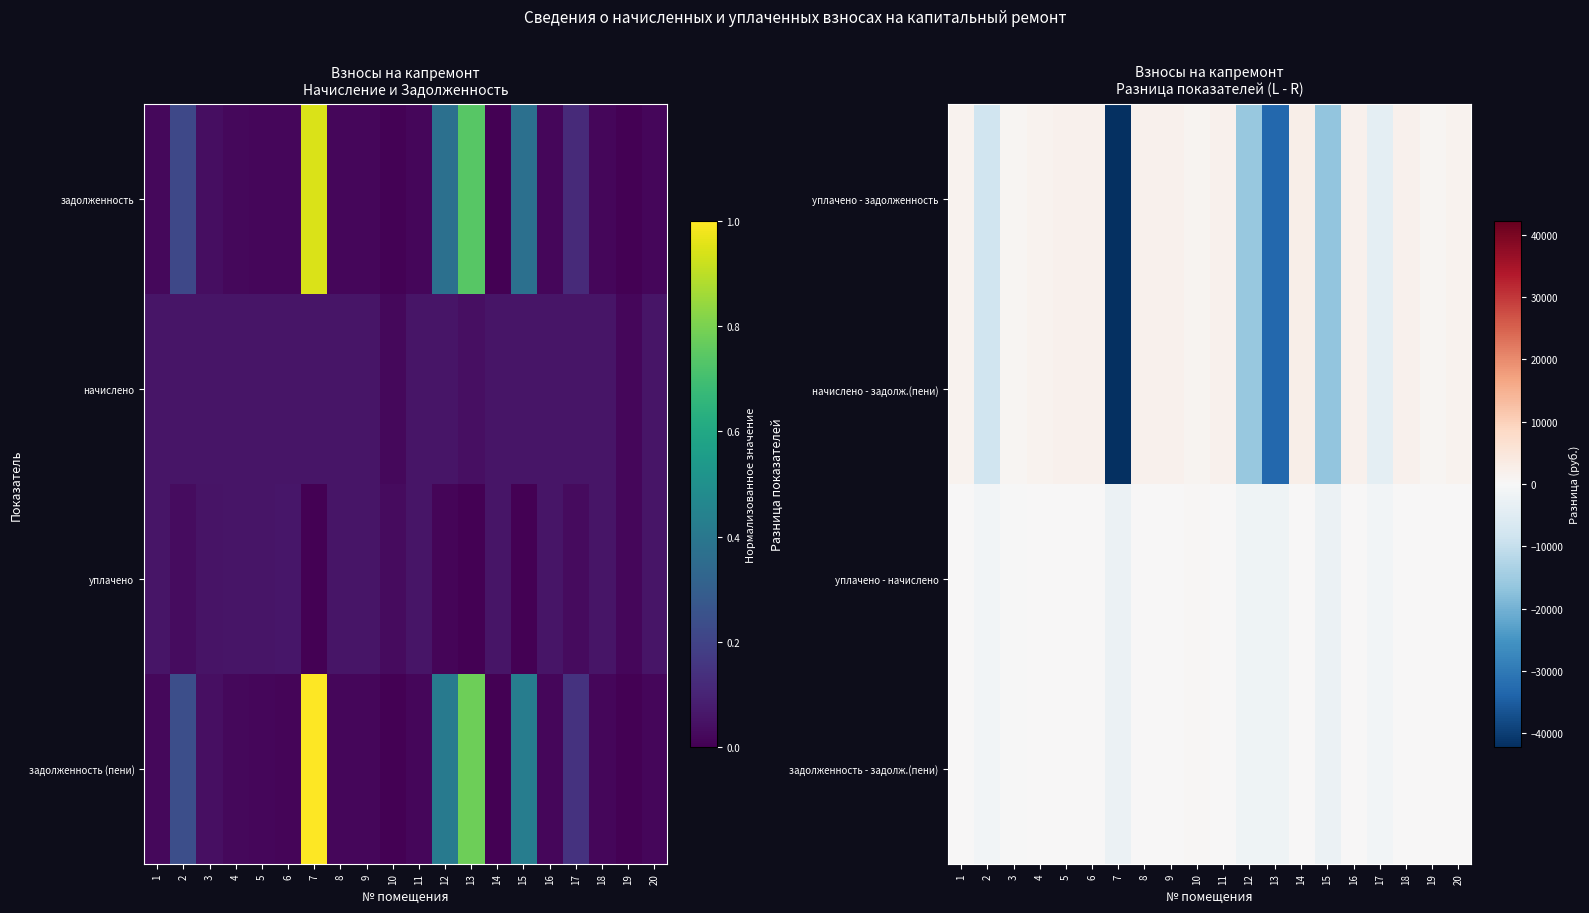

What is the difference between the maximum and minimum values in the начислено - задолж.(пени) series?

44761.6